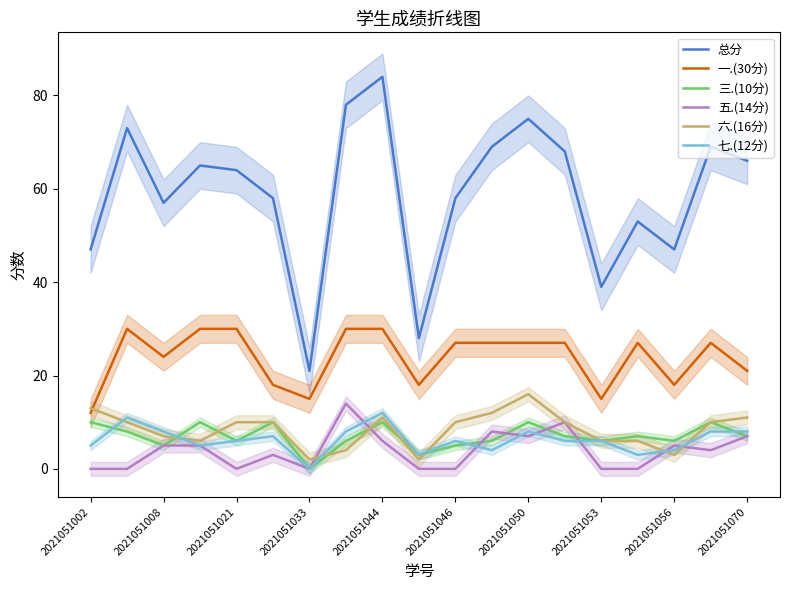

True or false: 总分 and 七.(12分) cross at least once.

False